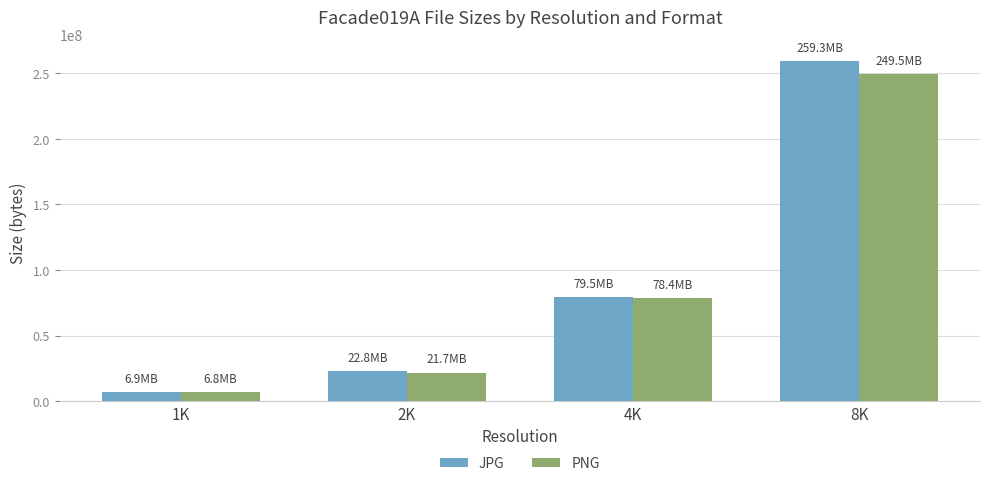

What is the value of the PNG bar at the 3rd from the left?

78362846